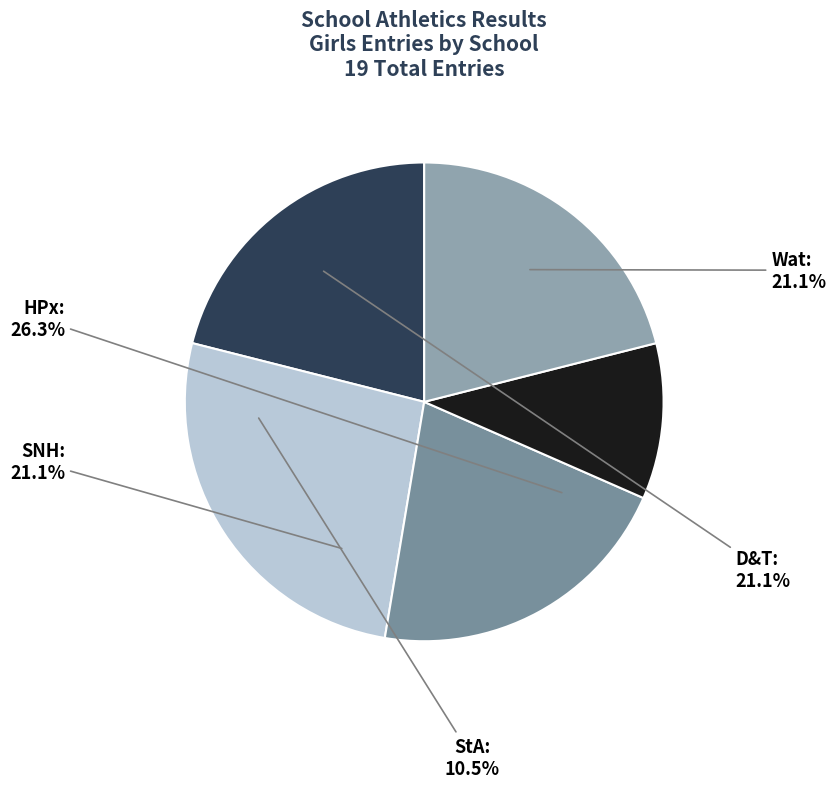

Is it true that SNH is 21% of the pie?

True